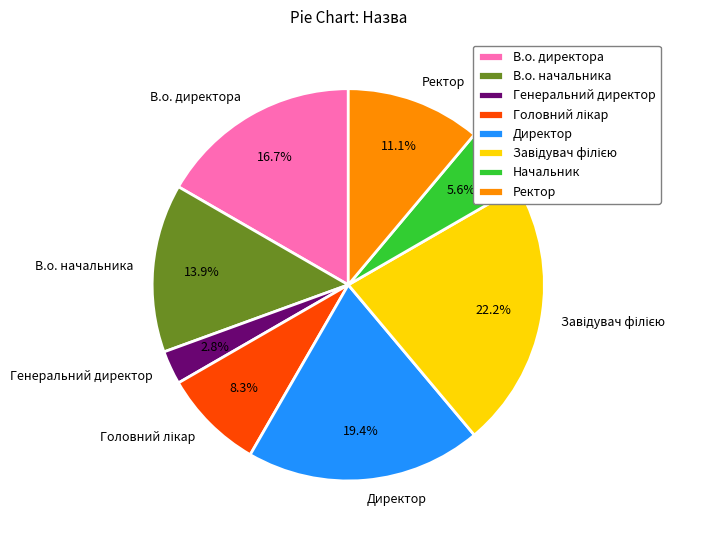

Which category has the smallest portion of the pie?

Генеральний директор